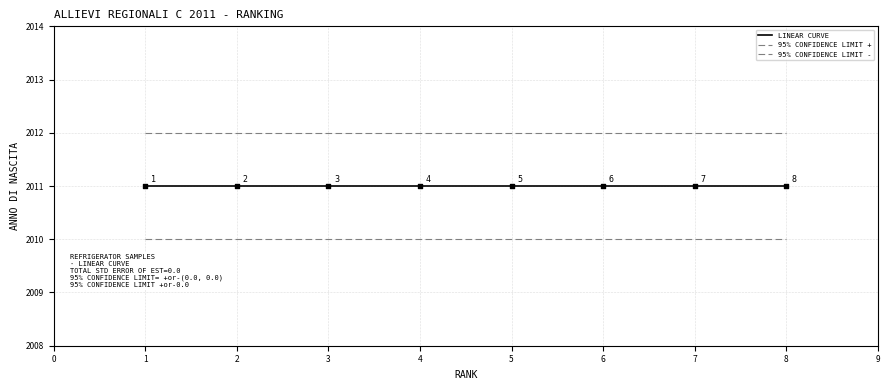

At how many categories does at least one series exceed 2010?

8